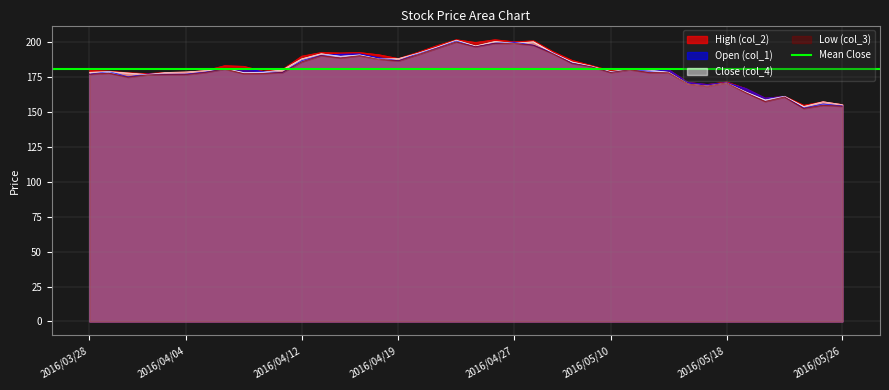

Reading left to right, transcribe all the data shown in this chart.

High (col_2): 2016/03/28=179.9	2016/03/29=179.5	2016/03/30=178.3	2016/03/31=177.7	2016/04/01=178.5	2016/04/04=178.8	2016/04/05=179.8	2016/04/06=183.4	2016/04/07=182.9	2016/04/08=179.4	2016/04/11=180.7	2016/04/12=190.2	2016/04/13=192.8	2016/04/14=192.5	2016/04/15=192.8	2016/04/18=191.2	2016/04/19=188.5	2016/04/20=192.9	2016/04/21=197.8	2016/04/22=202.0	2016/04/25=200.0	2016/04/26=202.0	2016/04/27=200.5	2016/04/28=201.2	2016/05/02=193.5	2016/05/06=187.2	2016/05/09=183.5	2016/05/10=179.7	2016/05/11=180.9	2016/05/12=180.2	2016/05/13=180.5	2016/05/16=171.4	2016/05/17=169.9	2016/05/18=171.7	2016/05/19=167.0	2016/05/20=160.1	2016/05/23=161.4	2016/05/24=155.0	2016/05/25=157.5	2016/05/26=155.5
Open (col_1): 2016/03/28=177.2	2016/03/29=179.2	2016/03/30=175.4	2016/03/31=177.4	2016/04/01=177.2	2016/04/04=177.3	2016/04/05=178.8	2016/04/06=181.0	2016/04/07=181.5	2016/04/08=179.1	2016/04/11=178.5	2016/04/12=187.0	2016/04/13=190.8	2016/04/14=191.6	2016/04/15=191.8	2016/04/18=189.1	2016/04/19=186.9	2016/04/20=192.0	2016/04/21=196.2	2016/04/22=201.2	2016/04/25=197.0	2016/04/26=199.5	2016/04/27=200.3	2016/04/28=198.0	2016/05/02=192.5	2016/05/06=185.3	2016/05/09=182.7	2016/05/10=178.8	2016/05/11=180.7	2016/05/12=179.5	2016/05/13=180.5	2016/05/16=171.3	2016/05/17=169.9	2016/05/18=171.2	2016/05/19=167.0	2016/05/20=160.1	2016/05/23=161.3	2016/05/24=153.0	2016/05/25=155.9	2016/05/26=154.5
Close (col_4): 2016/03/28=178.6	2016/03/29=179.1	2016/03/30=178.1	2016/03/31=177.0	2016/04/01=178.5	2016/04/04=178.8	2016/04/05=179.8	2016/04/06=181.3	2016/04/07=178.4	2016/04/08=178.7	2016/04/11=180.4	2016/04/12=188.3	2016/04/13=191.9	2016/04/14=190.1	2016/04/15=191.1	2016/04/18=188.1	2016/04/19=188.4	2016/04/20=192.2	2016/04/21=196.7	2016/04/22=201.6	2016/04/25=197.5	2016/04/26=200.7	2016/04/27=199.4	2016/04/28=200.5	2016/05/02=192.5	2016/05/06=186.0	2016/05/09=183.0	2016/05/10=179.1	2016/05/11=180.8	2016/05/12=180.2	2016/05/13=178.6	2016/05/16=170.2	2016/05/17=168.8	2016/05/18=171.0	2016/05/19=164.5	2016/05/20=158.8	2016/05/23=161.4	2016/05/24=154.1	2016/05/25=157.5	2016/05/26=155.4
Low (col_3): 2016/03/28=177.2	2016/03/29=178.0	2016/03/30=175.1	2016/03/31=176.8	2016/04/01=176.9	2016/04/04=177.0	2016/04/05=178.5	2016/04/06=181.0	2016/04/07=177.6	2016/04/08=177.8	2016/04/11=178.5	2016/04/12=186.1	2016/04/13=190.6	2016/04/14=188.9	2016/04/15=190.5	2016/04/18=188.0	2016/04/19=186.8	2016/04/20=191.2	2016/04/21=195.8	2016/04/22=200.4	2016/04/25=196.9	2016/04/26=199.4	2016/04/27=199.4	2016/04/28=198.0	2016/05/02=192.0	2016/05/06=185.0	2016/05/09=182.6	2016/05/10=178.5	2016/05/11=180.5	2016/05/12=178.4	2016/05/13=178.3	2016/05/16=170.2	2016/05/17=168.7	2016/05/18=171.0	2016/05/19=164.0	2016/05/20=157.7	2016/05/23=160.9	2016/05/24=152.7	2016/05/25=155.0	2016/05/26=154.3